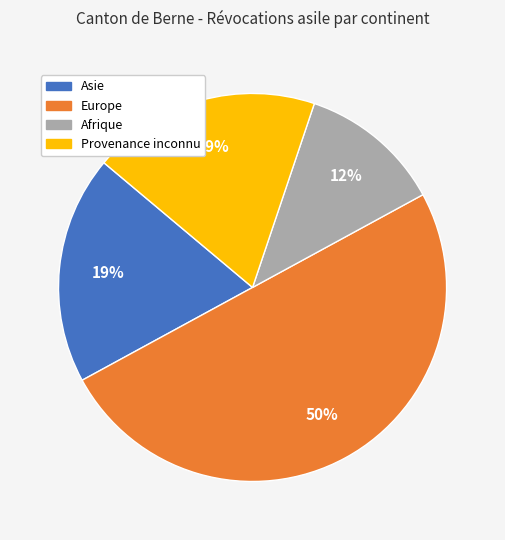

Which category has the smallest portion of the pie?

Afrique